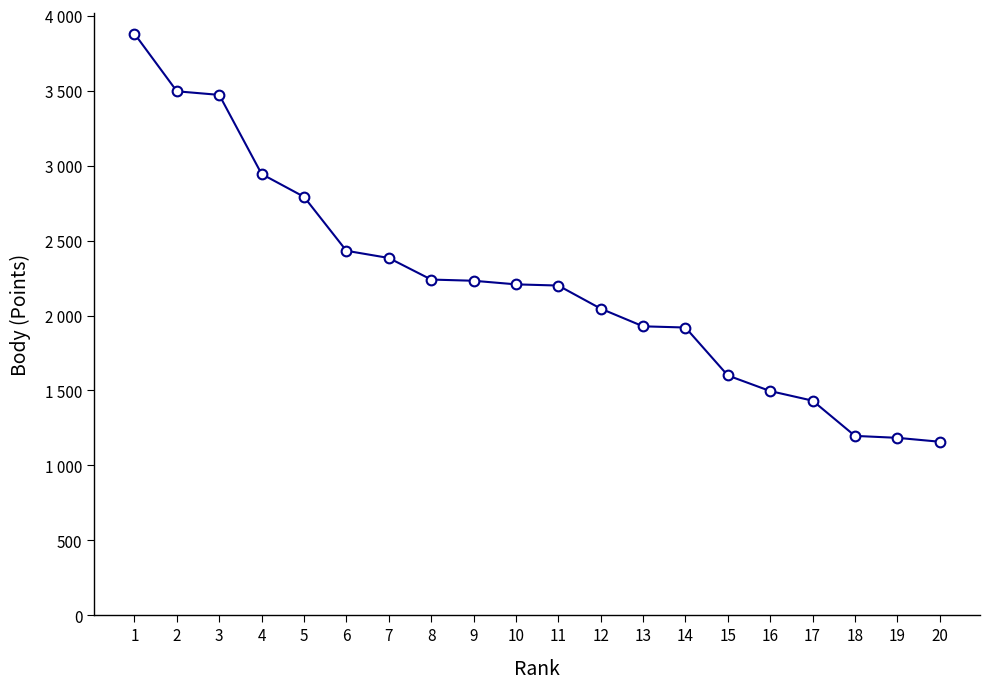

What is the value of the 17th point from the left?

1432